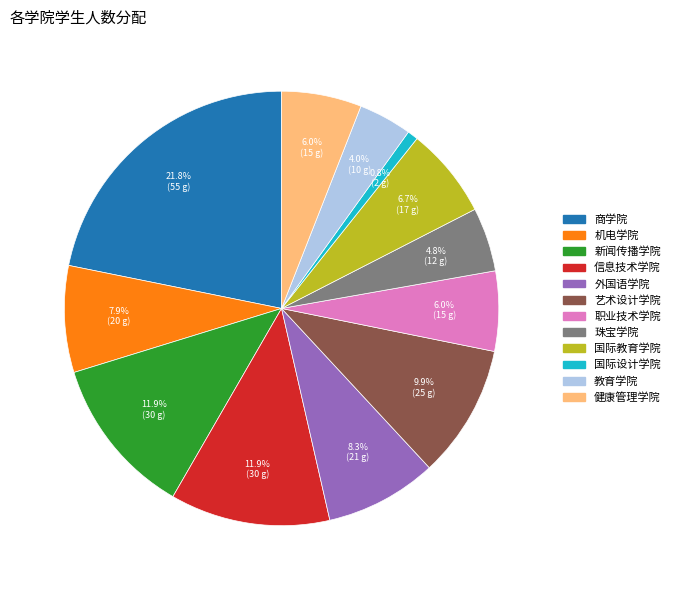

Which category has the smallest portion of the pie?

国际设计学院